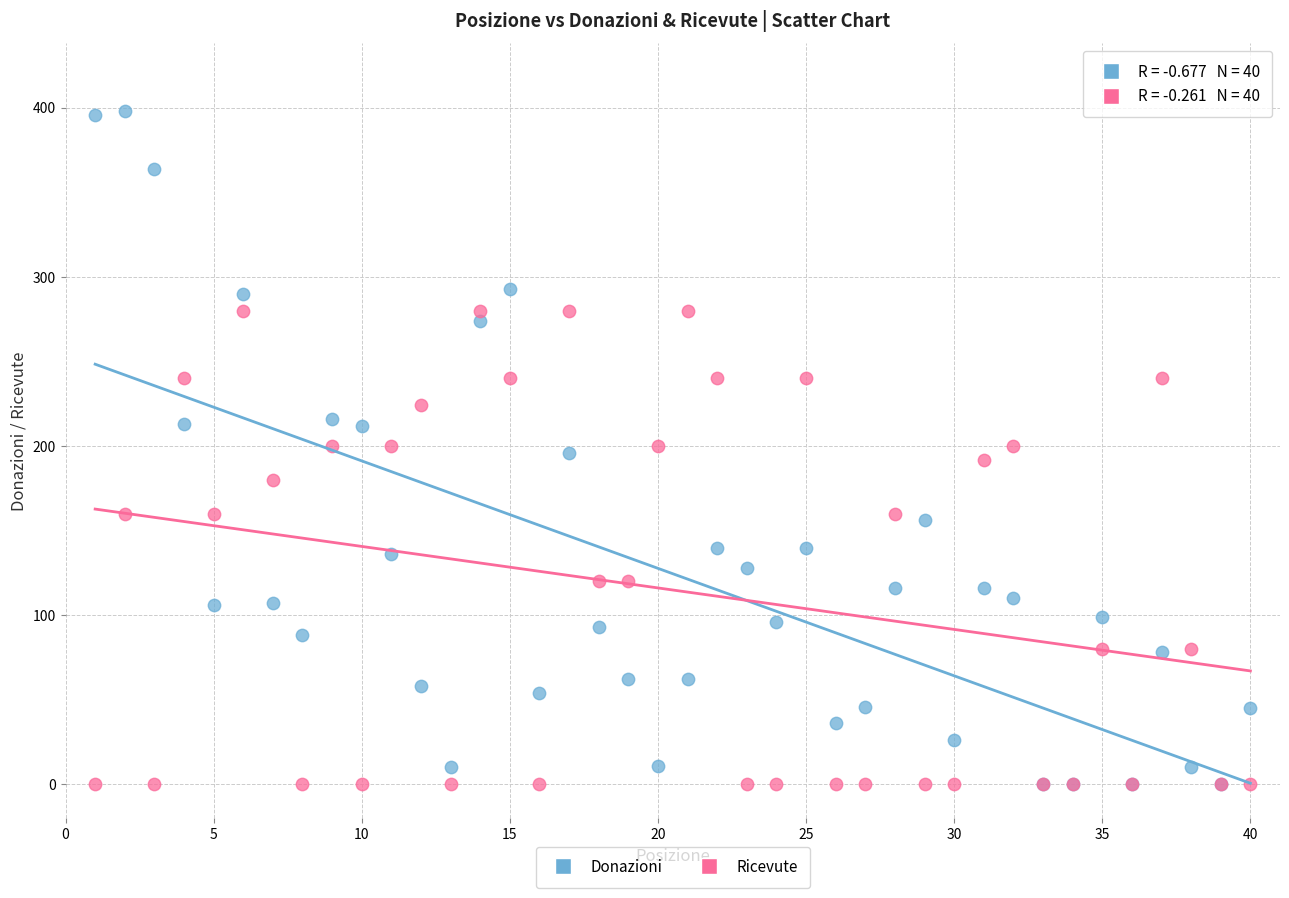

What are all the series names shown in the legend?

Donazioni, Ricevute